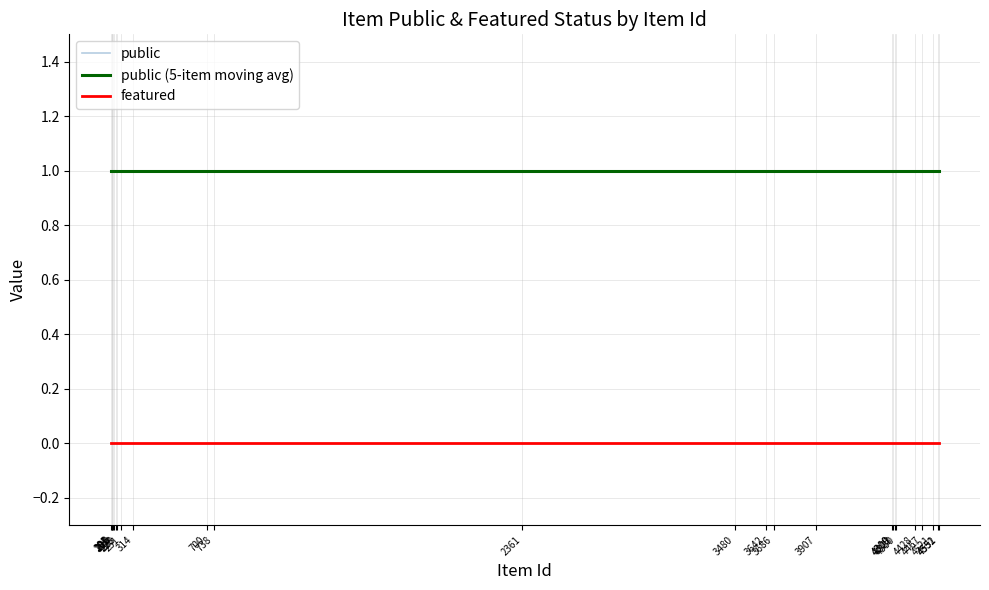

The featured series shows 0 at 195. True or false?

True